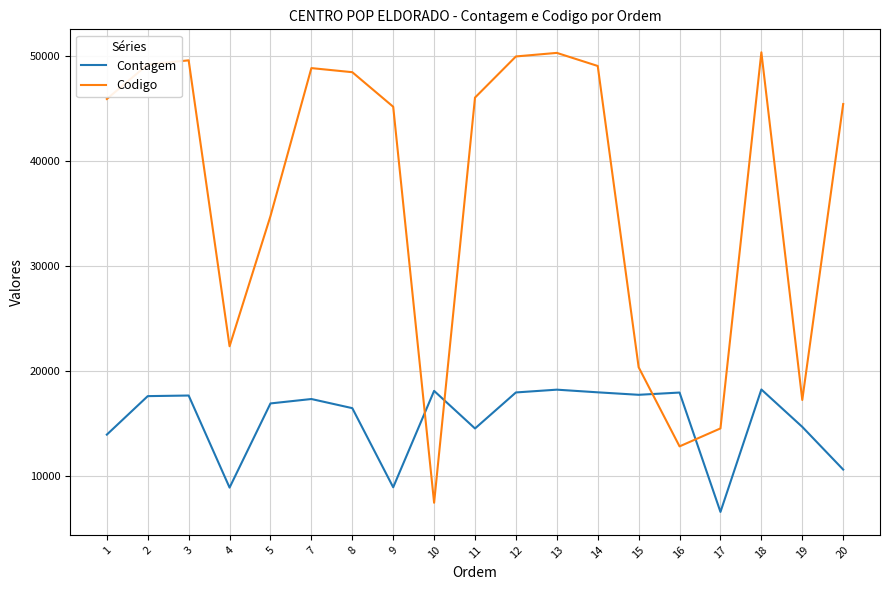

What is the difference between the second highest and minimum values in the Contagem series?

11660